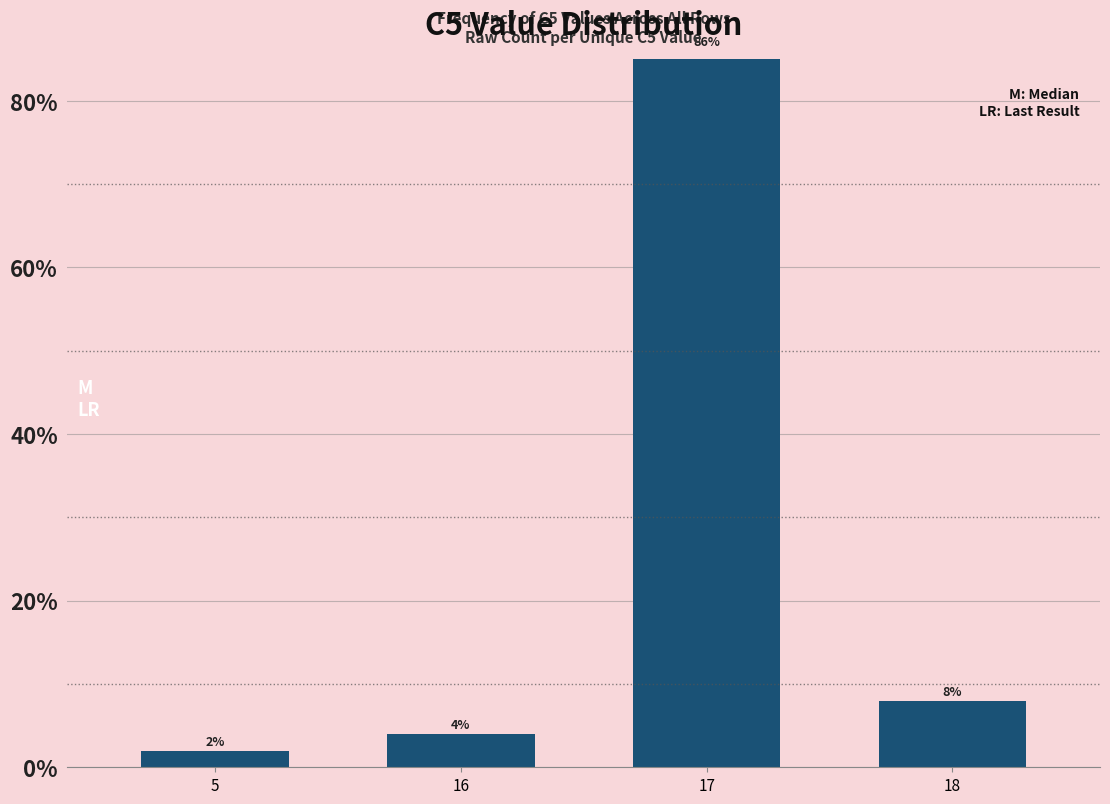

At which category does the chart reach its minimum across all series?

5